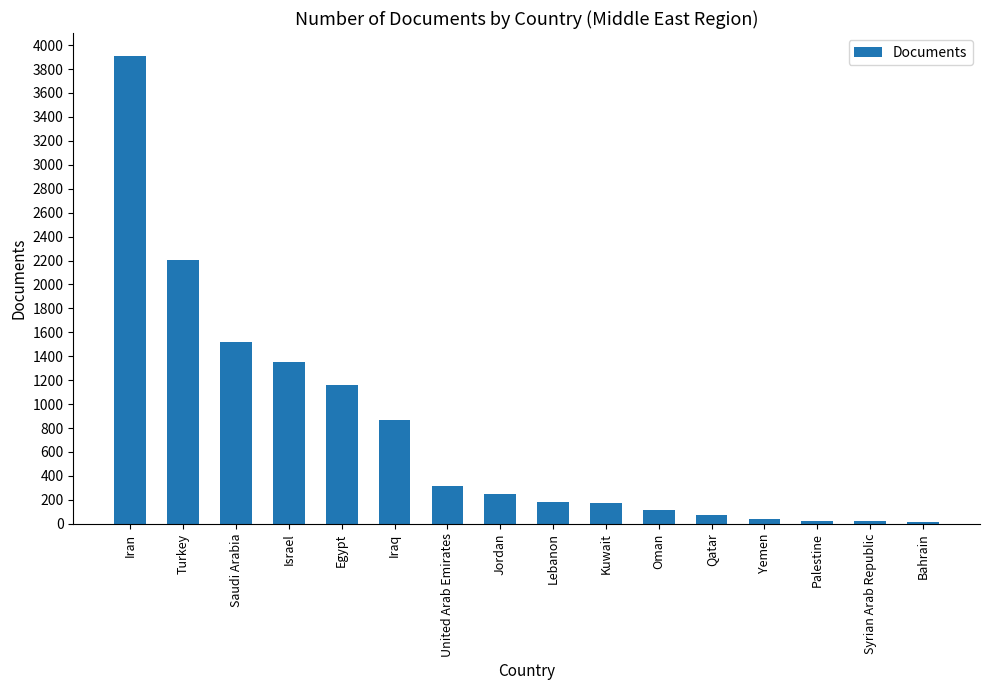

Is it true that the value at Israel is 1350?

True